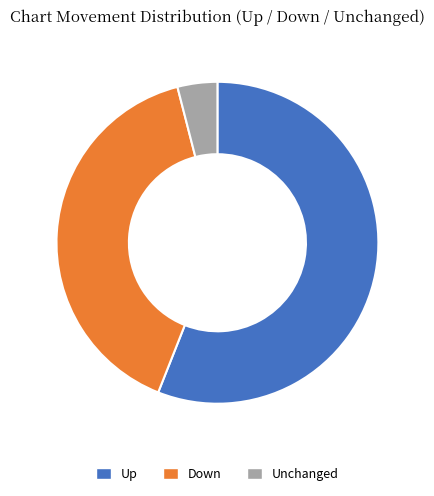

Combined, do Down and Unchanged account for over 50%?

No